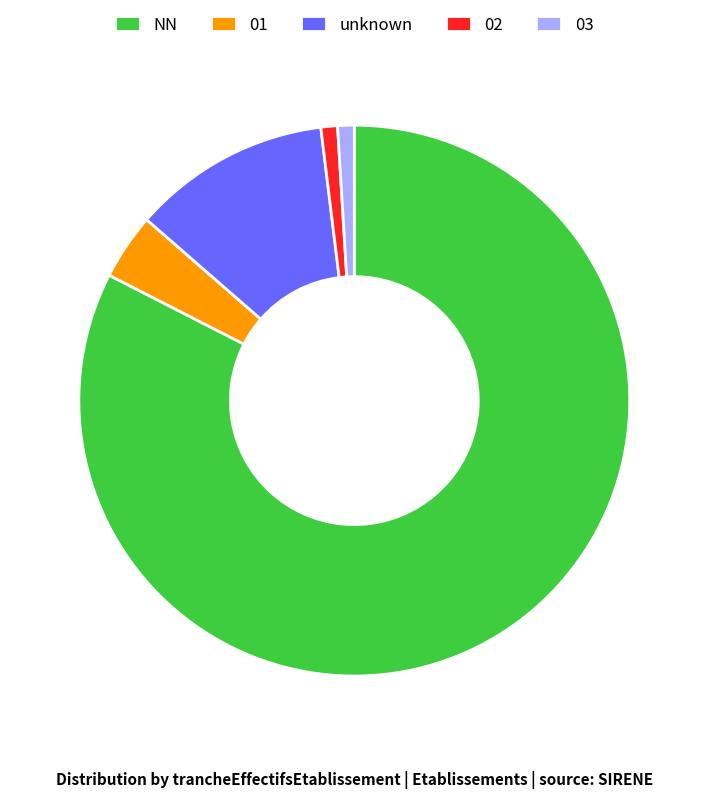

Do NN and 02 together represent more than half of the pie?

Yes